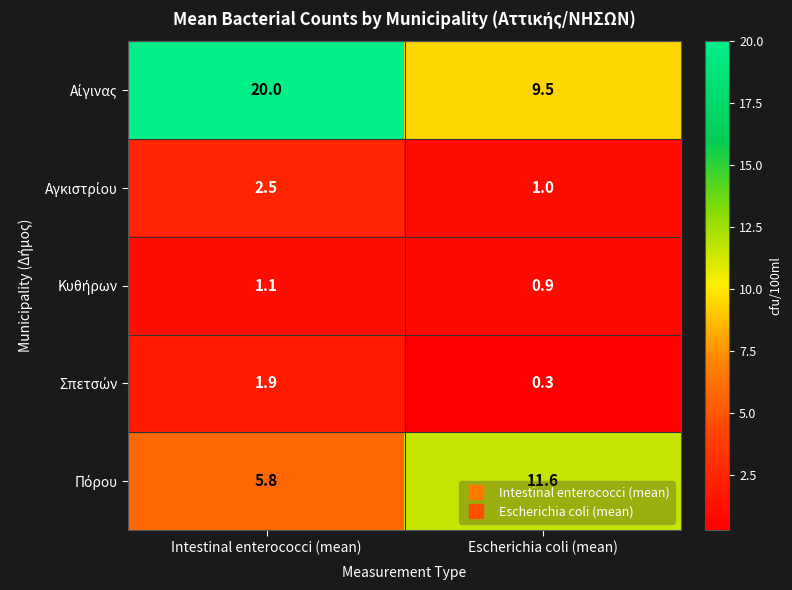

What is the difference between the highest and lowest values at Intestinal enterococci (mean)?

18.9